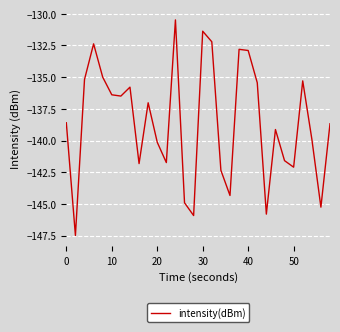

What is the greatest value displayed?

-130.5